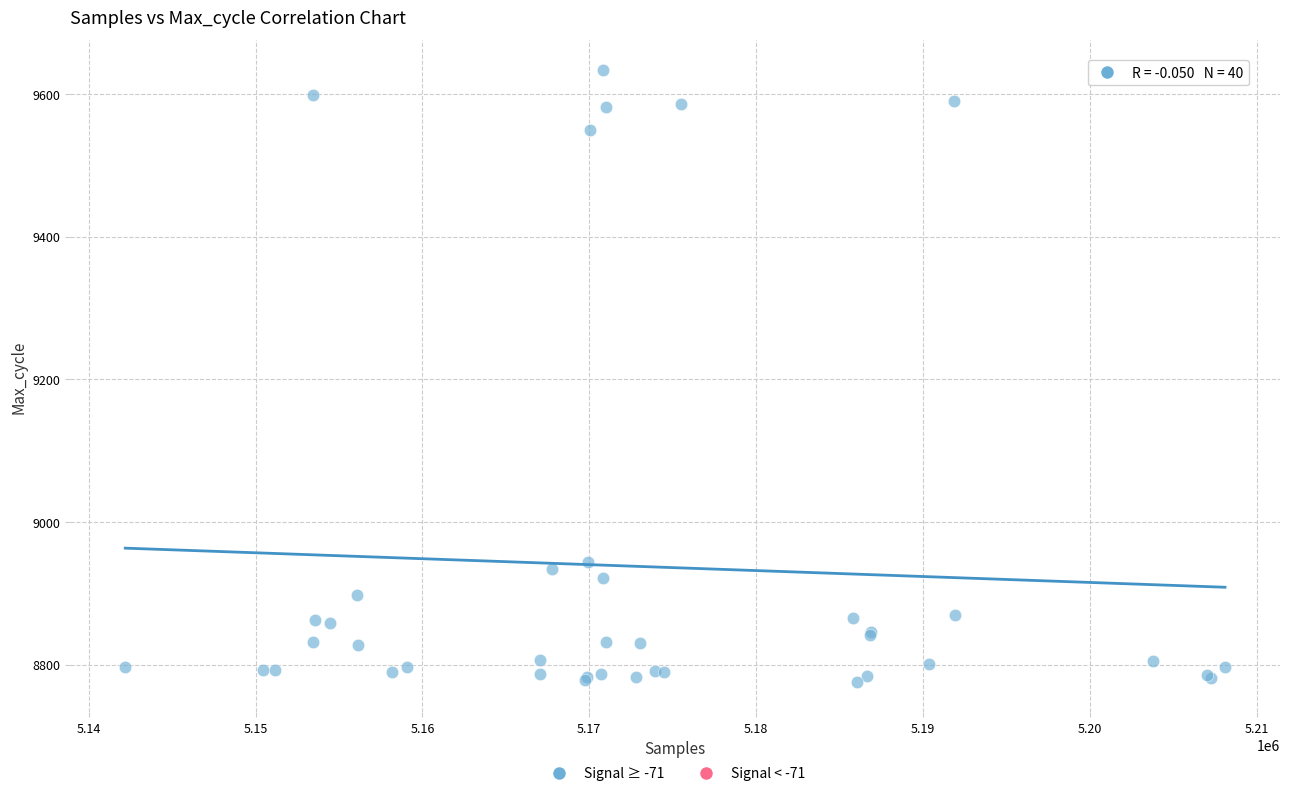

What Y value in the scatter plot is closest to 9204?

8944